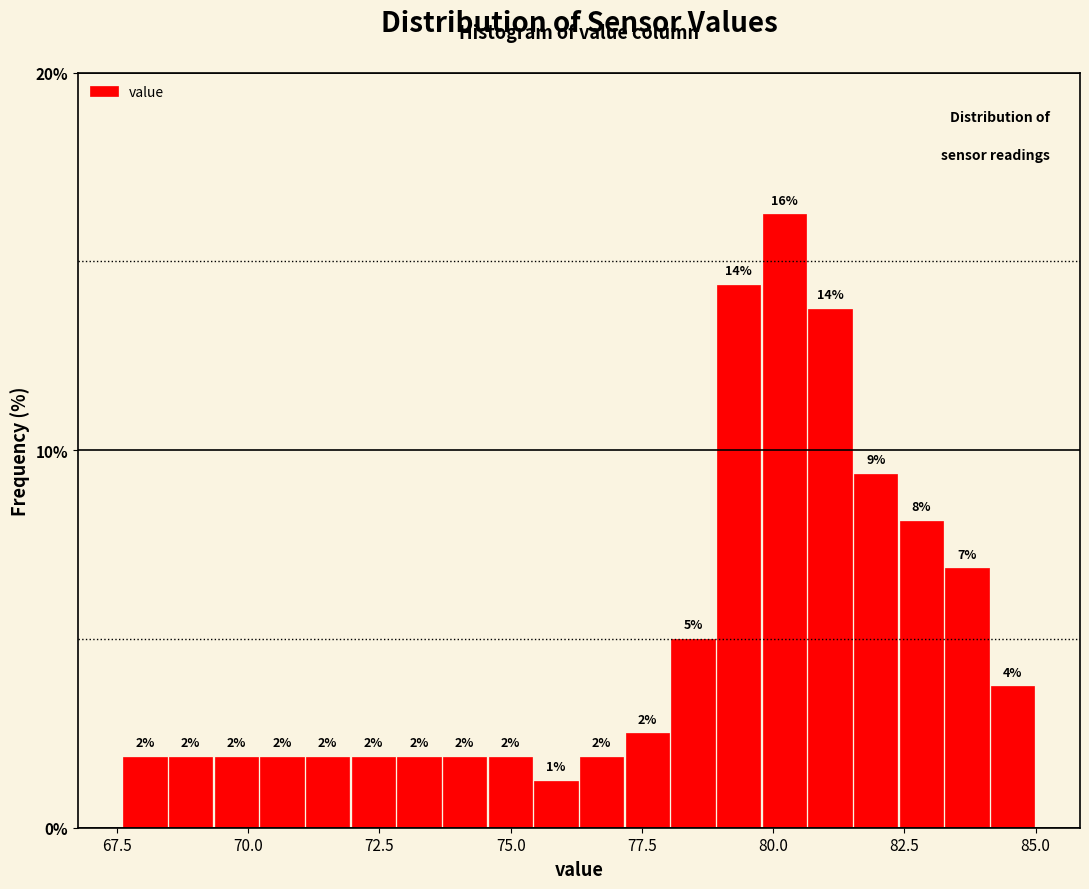

Around what value on the x-axis is the tallest bar? Give the approximate position of its centre, as read against the axis.

80.0